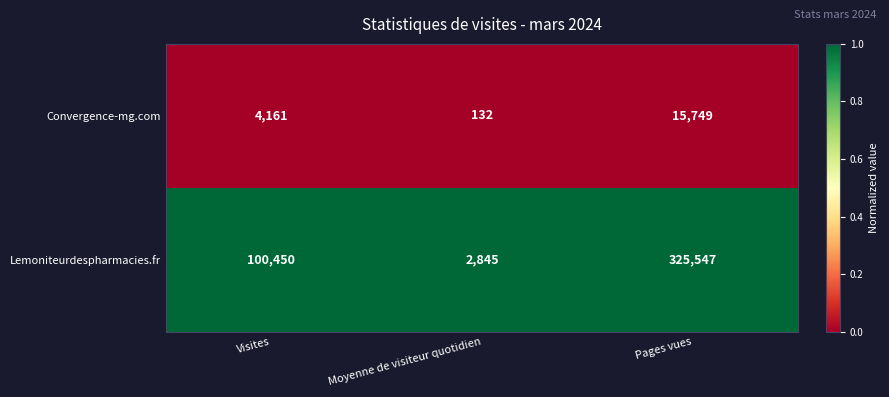

Is it true that Lemoniteurdespharmacies.fr equals 2845 at Moyenne de visiteur quotidien?

True